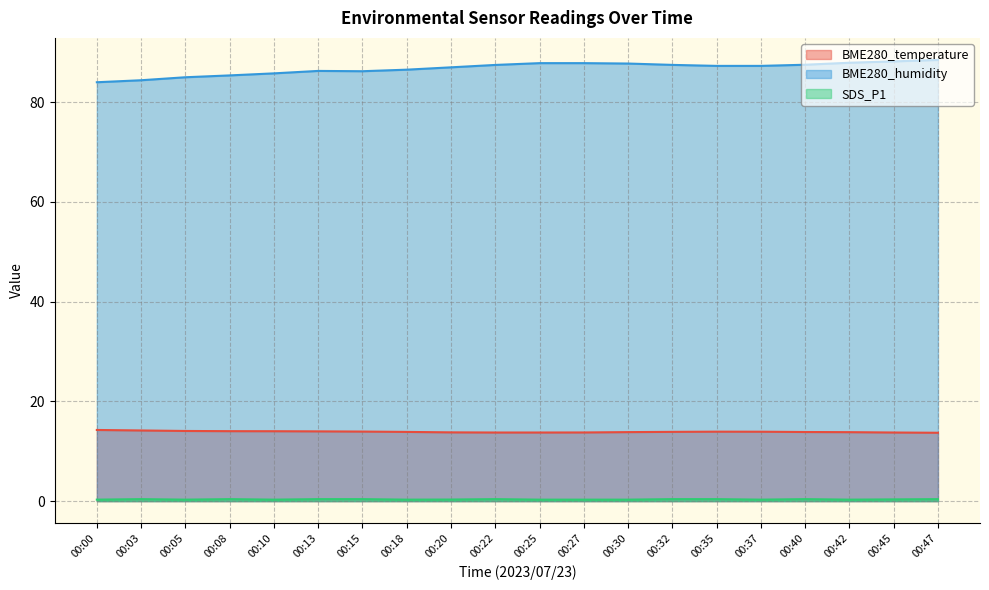

Does the chart display data point markers on the line(s)?

No